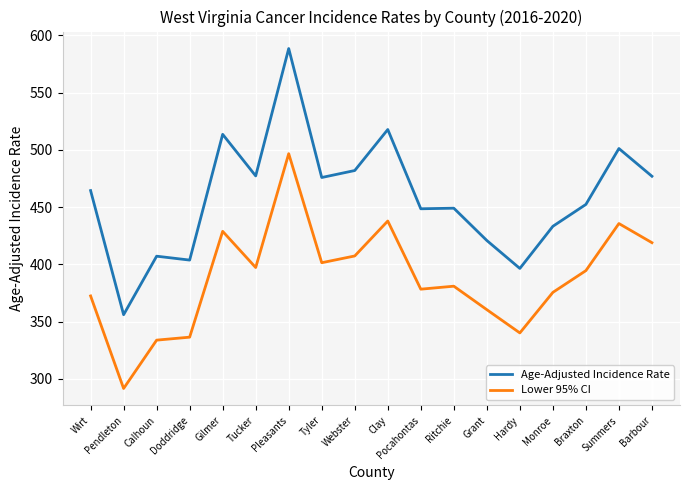

True or false: Age-Adjusted Incidence Rate has more than 1 interior local peaks.

True